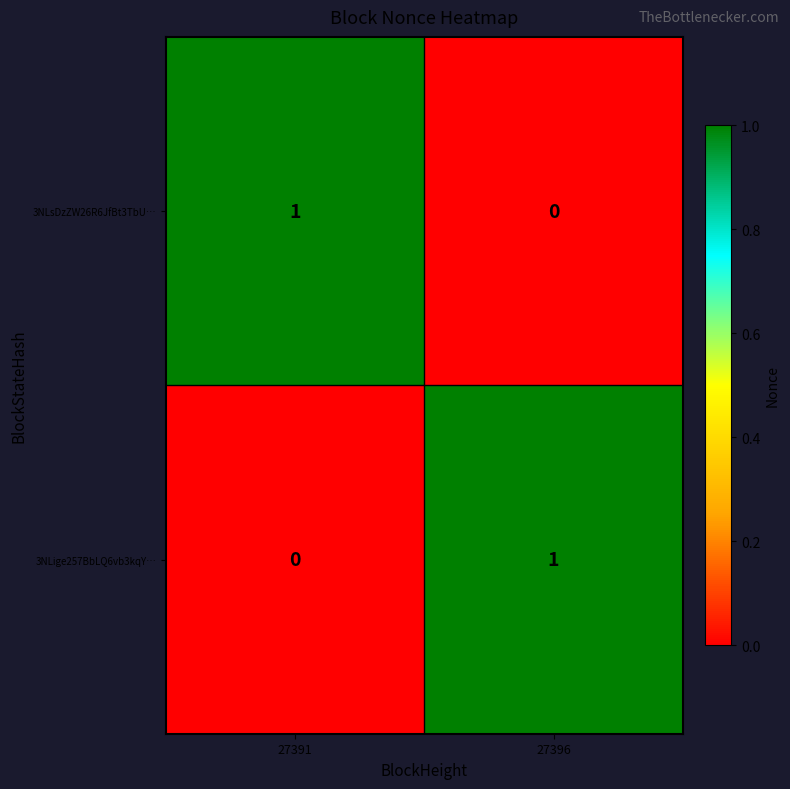

Count the number of data series in this chart.

2